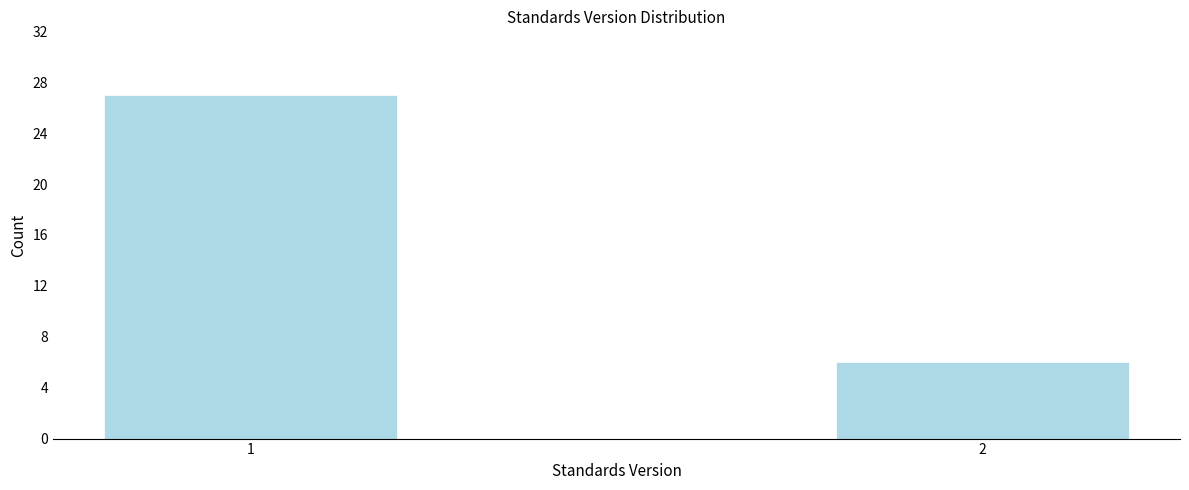

Reading right to left, list all the values displayed in this chart.

2=6	1=27